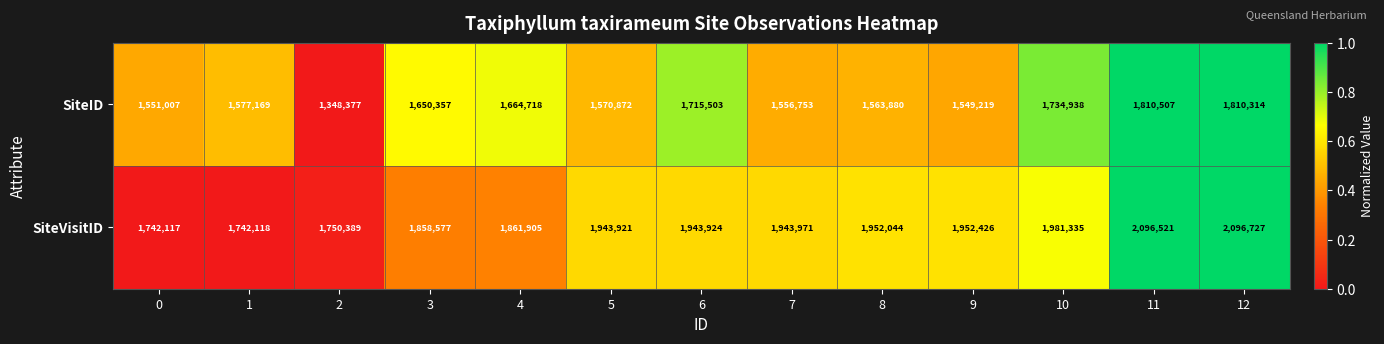

Rank the series at 5 from lowest to highest value.

SiteID, SiteVisitID